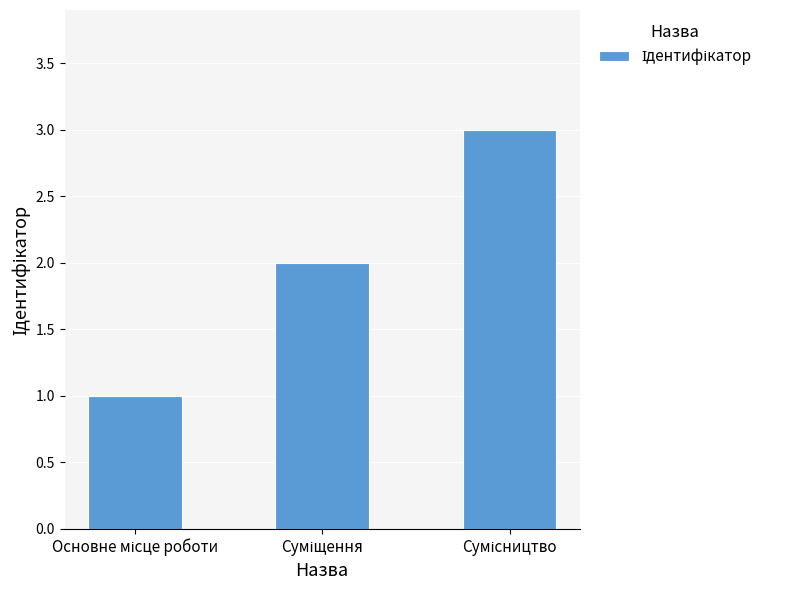

What is the sum of all values?

6